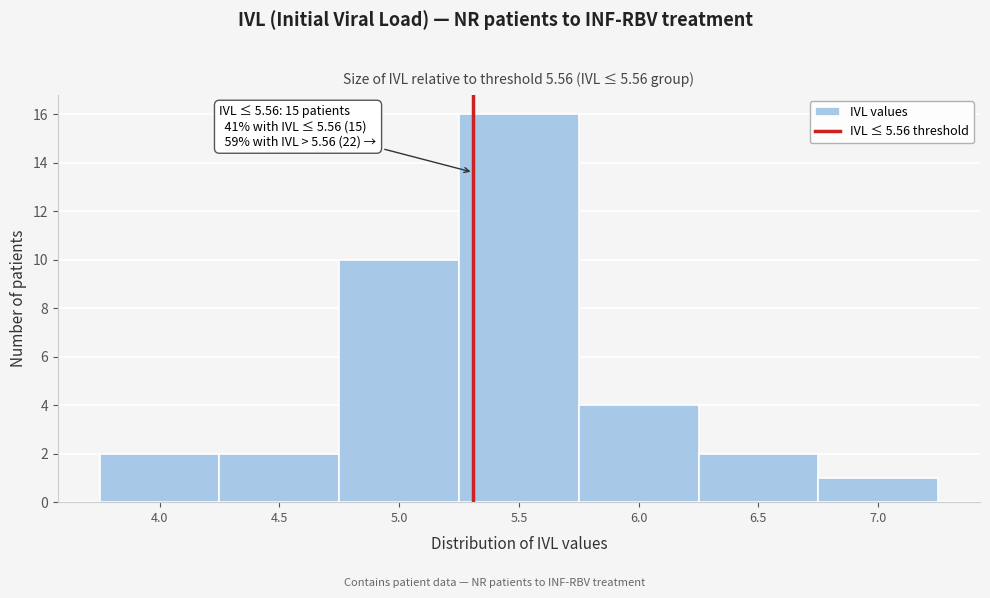

Reading left to right, extract all data points from this chart.

4.0=2	4.5=2	5.0=10	5.5=16	6.0=4	6.5=2	7.0=1